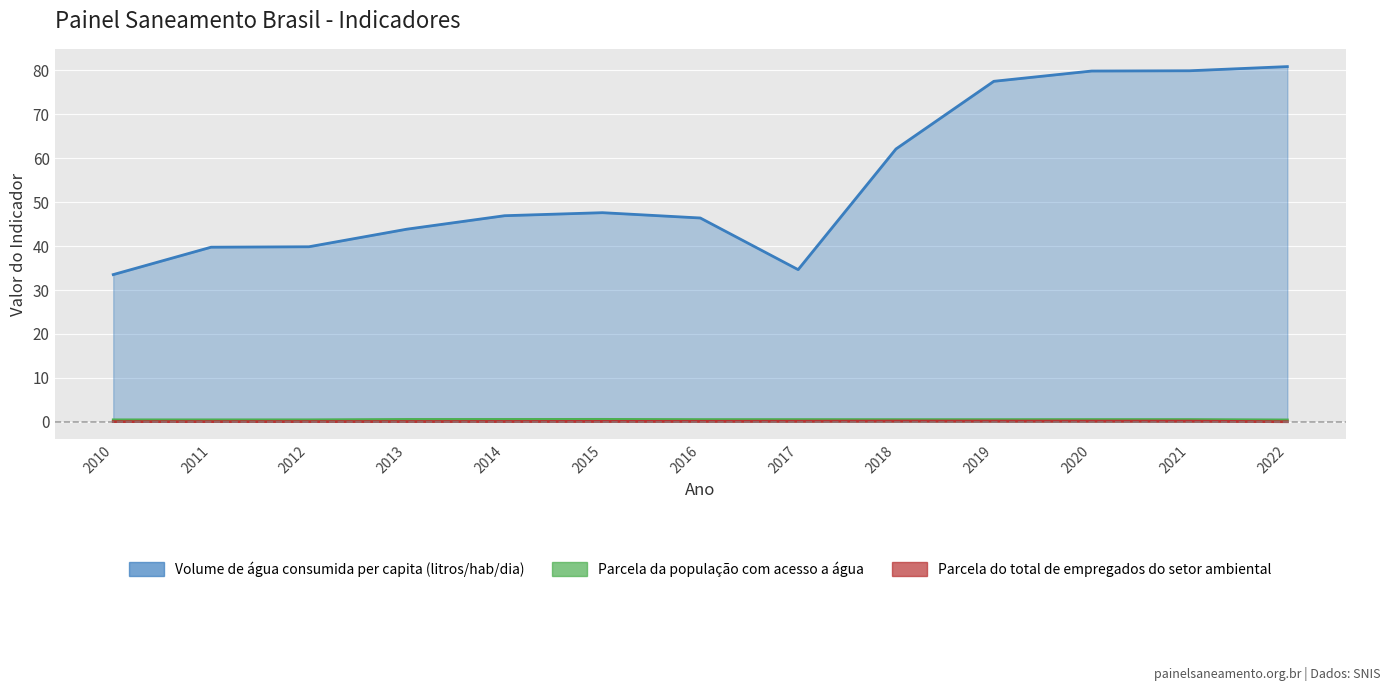

What is the difference between the maximum and second lowest values in the Parcela da população com acesso a água series?

0.1